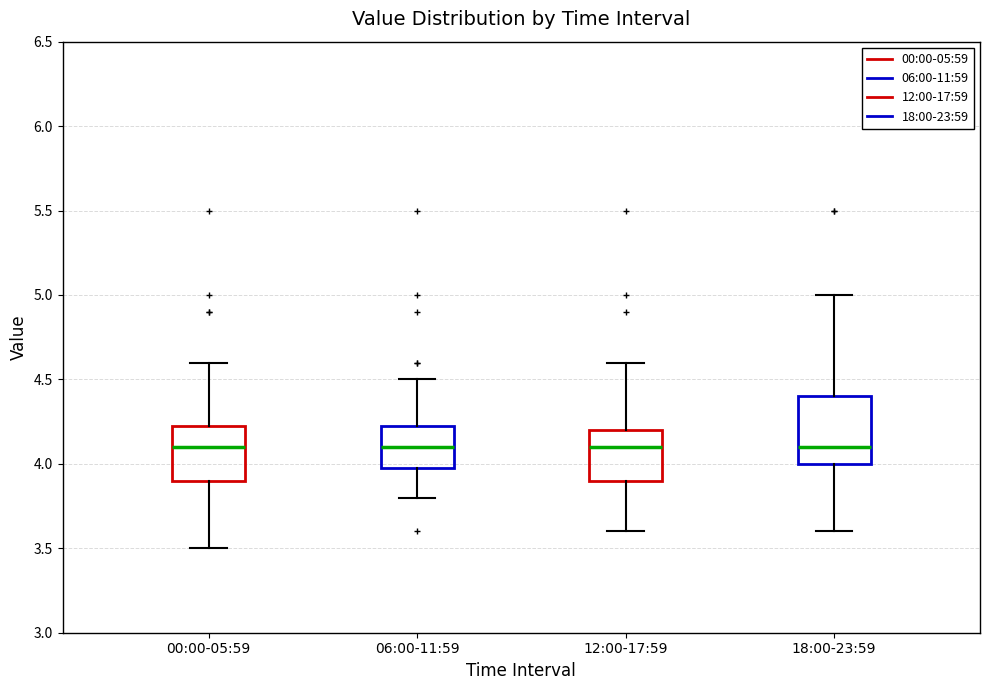

Which box is the tallest, from its lower edge to its upper edge?

18:00-23:59